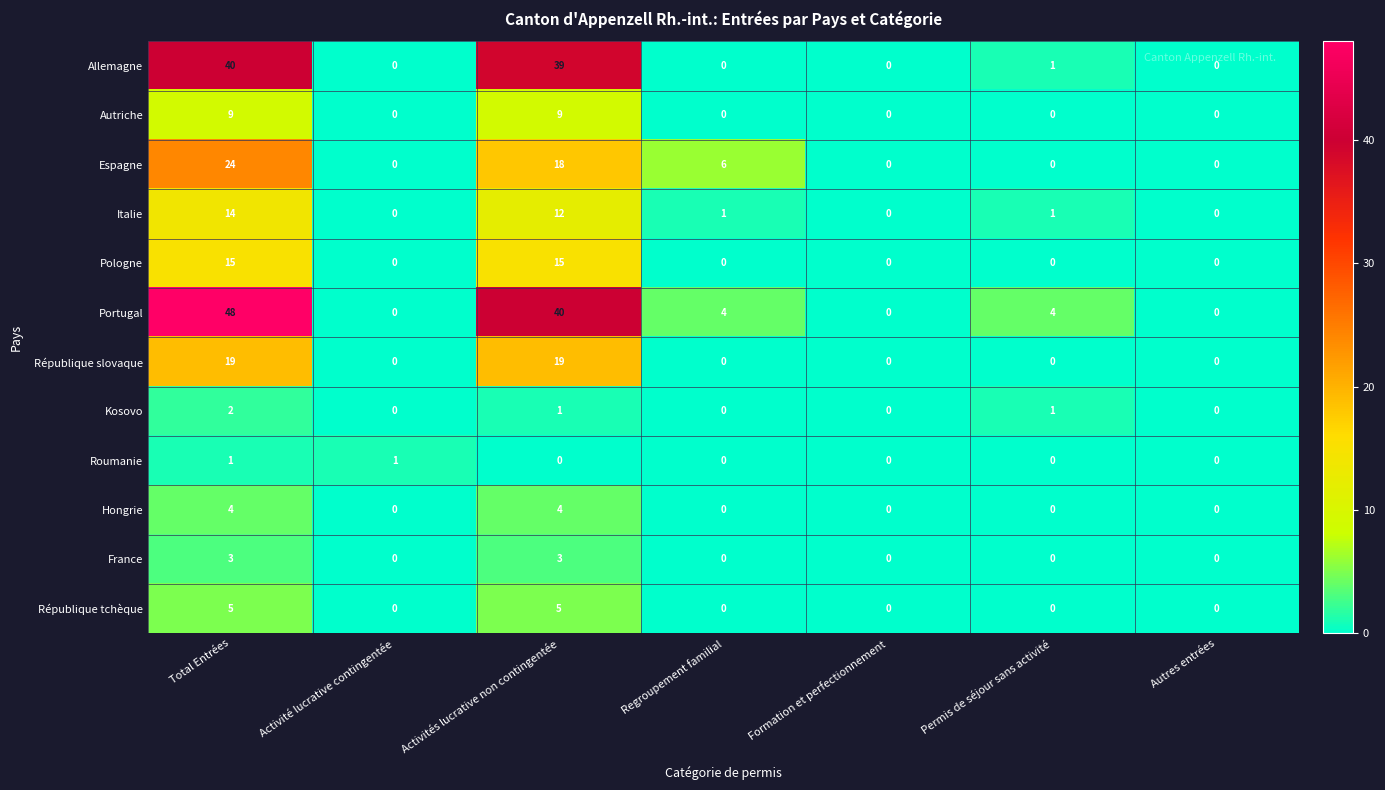

What is the difference between the highest and lowest values at Activités lucrative non contingentée?

40